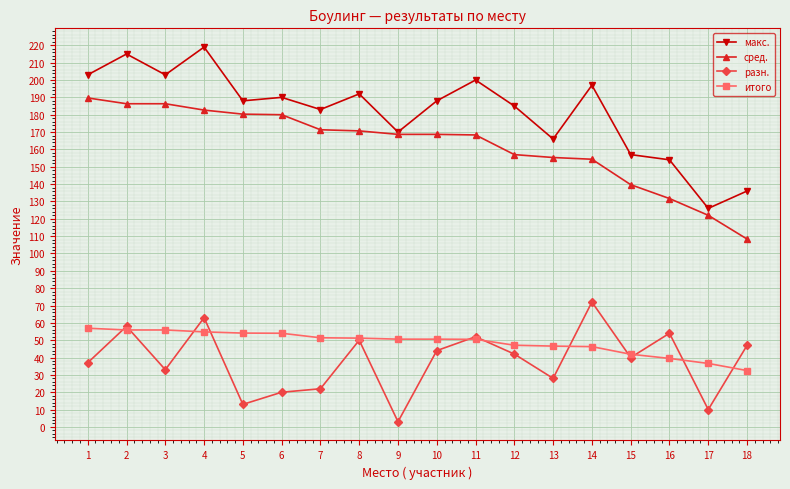

The value of разн. at 16 is 54.0. True or false?

True